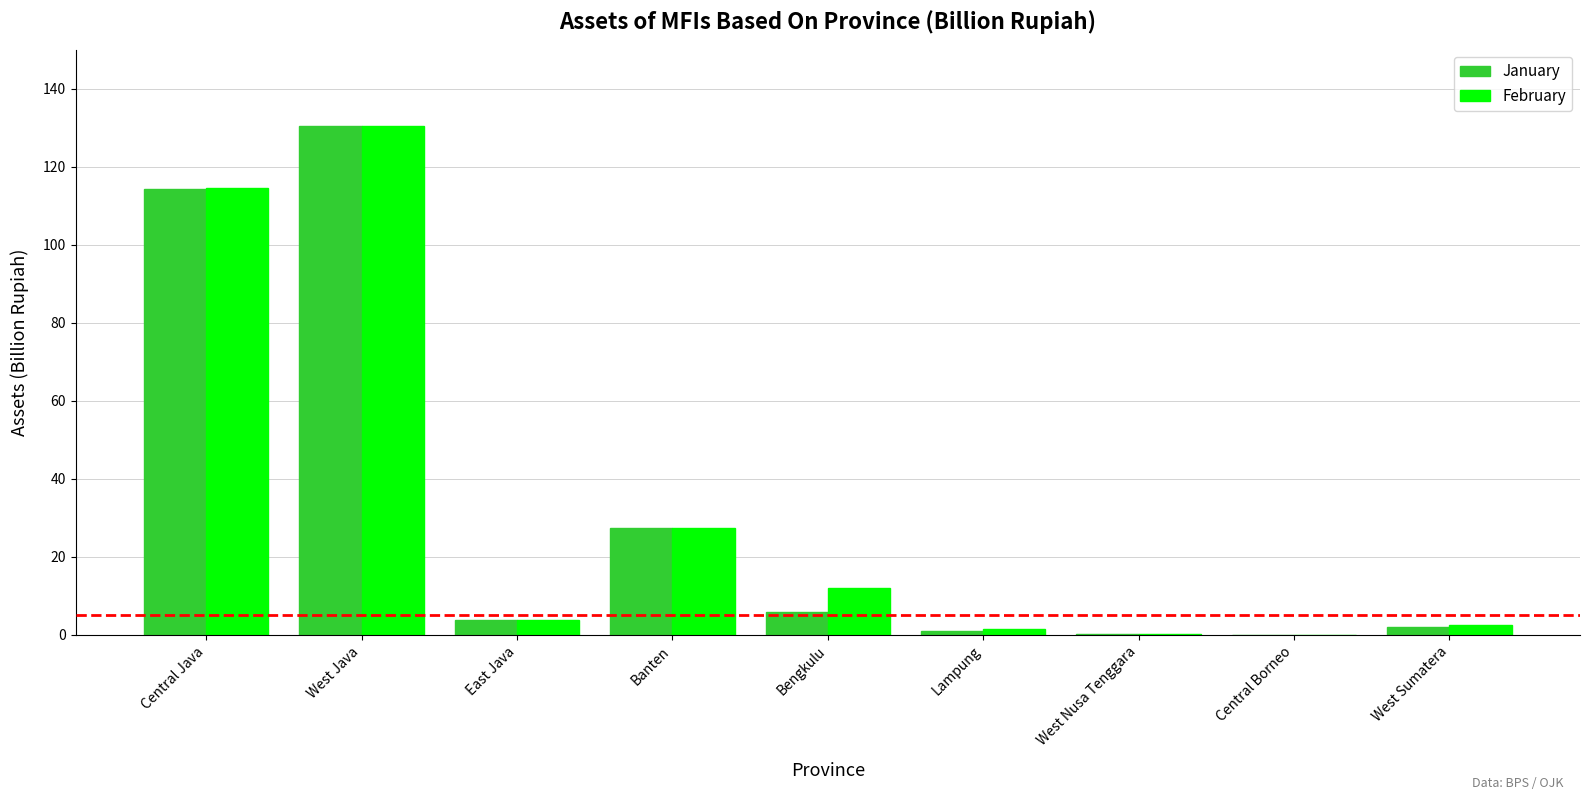

True or false: January has a value of 2.1 at West Sumatera.

True